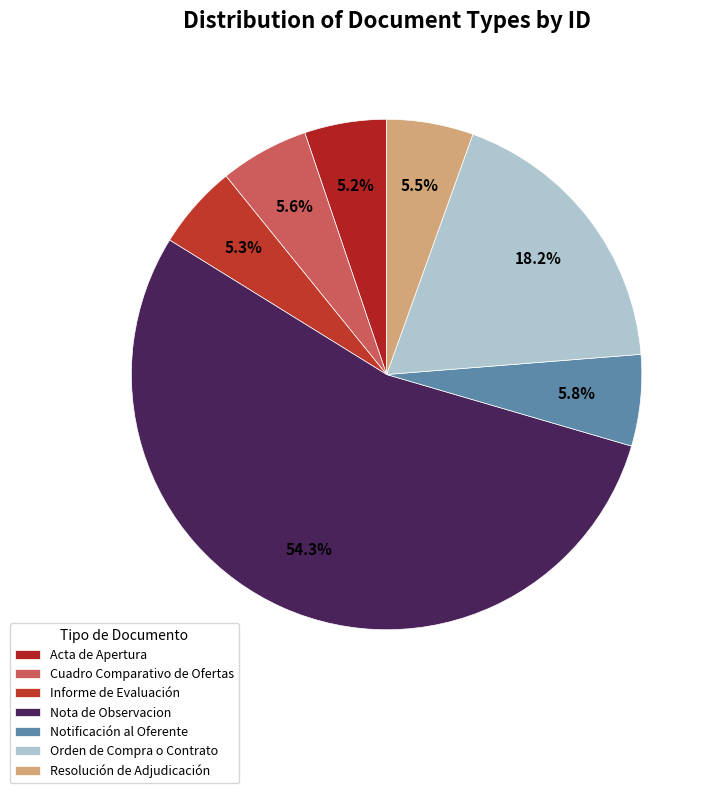

Does Nota de Observacion represent more than half of the total?

Yes